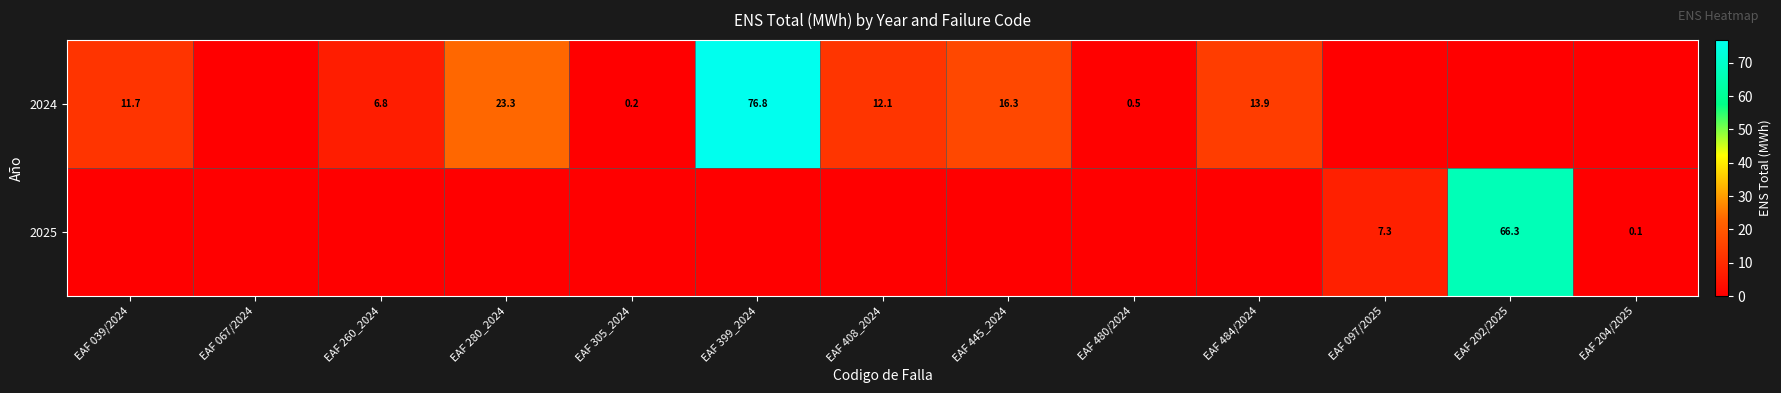

The 2024 series shows 23.3 at EAF 280_2024. True or false?

True